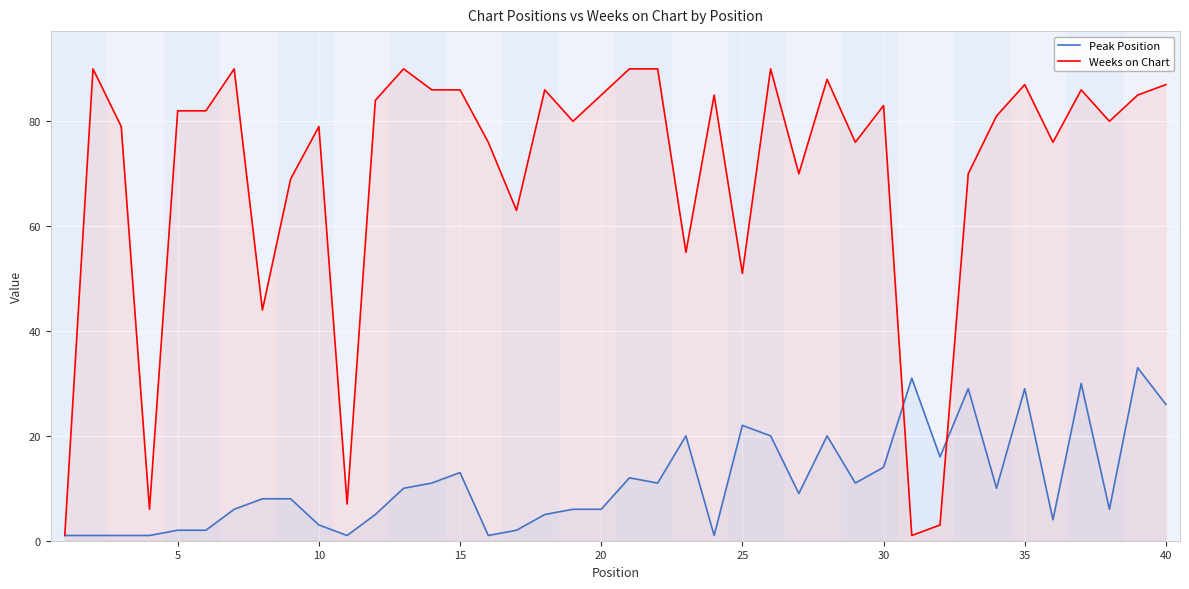

Reading left to right, what are all the values shown in this chart?

Peak Position: 1	1	1	1	2	2	6	8	8	3	1	5	10	11	13	1	2	5	6	6	12	11	20	1	22	20	9	20	11	14	31	16	29	10	29	4	30	6	33	26
Weeks on Chart: 1	90	79	6	82	82	90	44	69	79	7	84	90	86	86	76	63	86	80	85	90	90	55	85	51	90	70	88	76	83	1	3	70	81	87	76	86	80	85	87